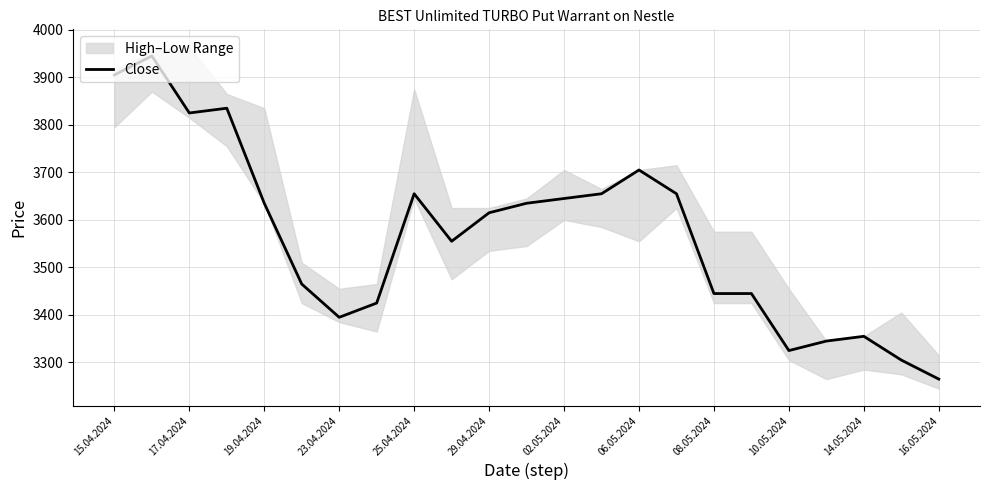

What is the highest value of the Close series?

3945